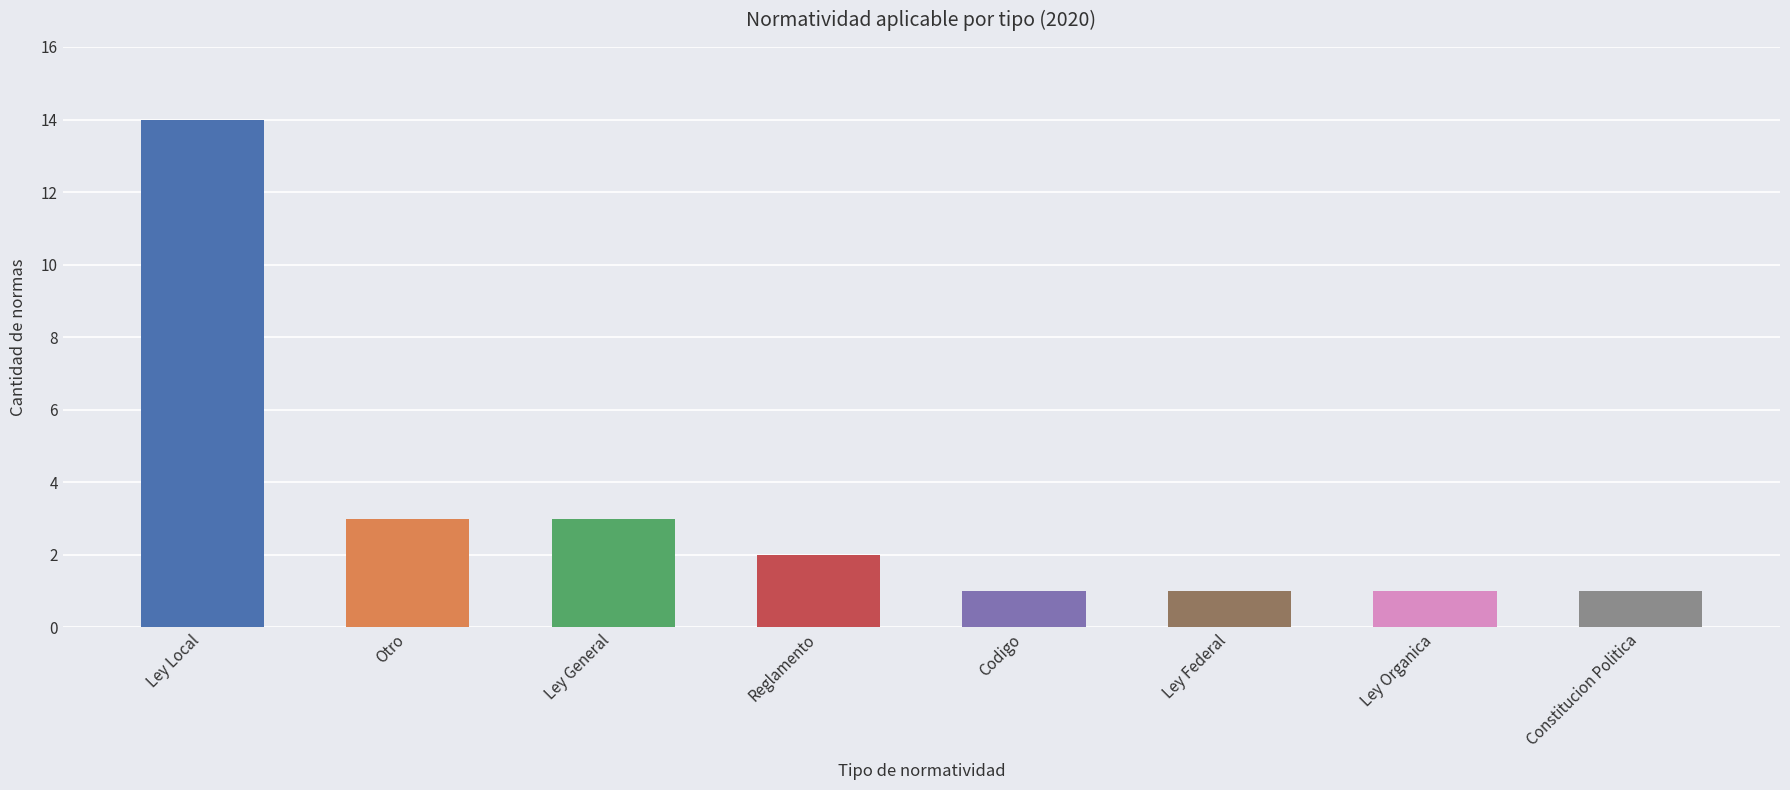

Which label corresponds to the smallest value in the chart?

Codigo